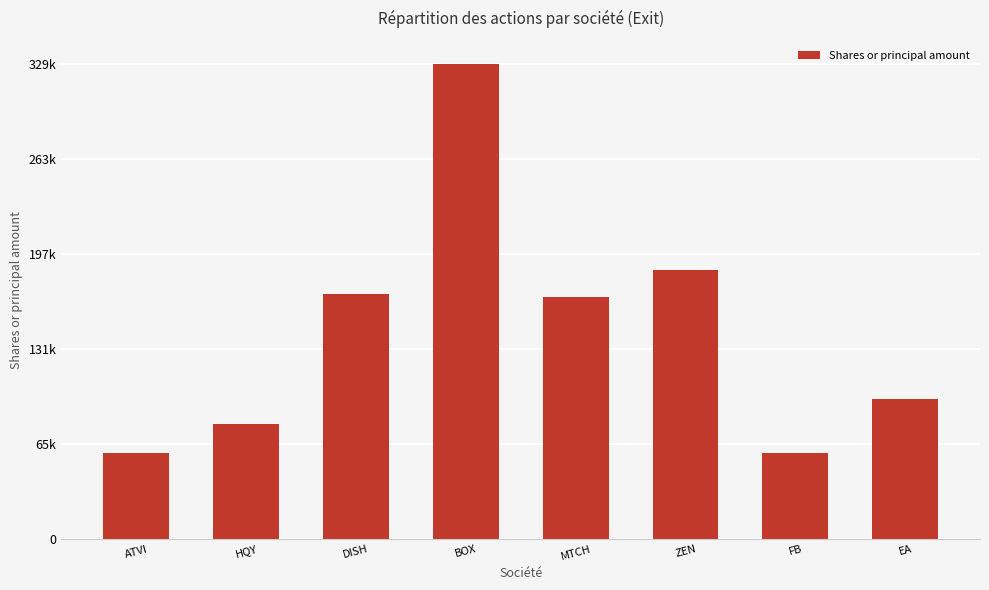

Are the bars horizontal?

No